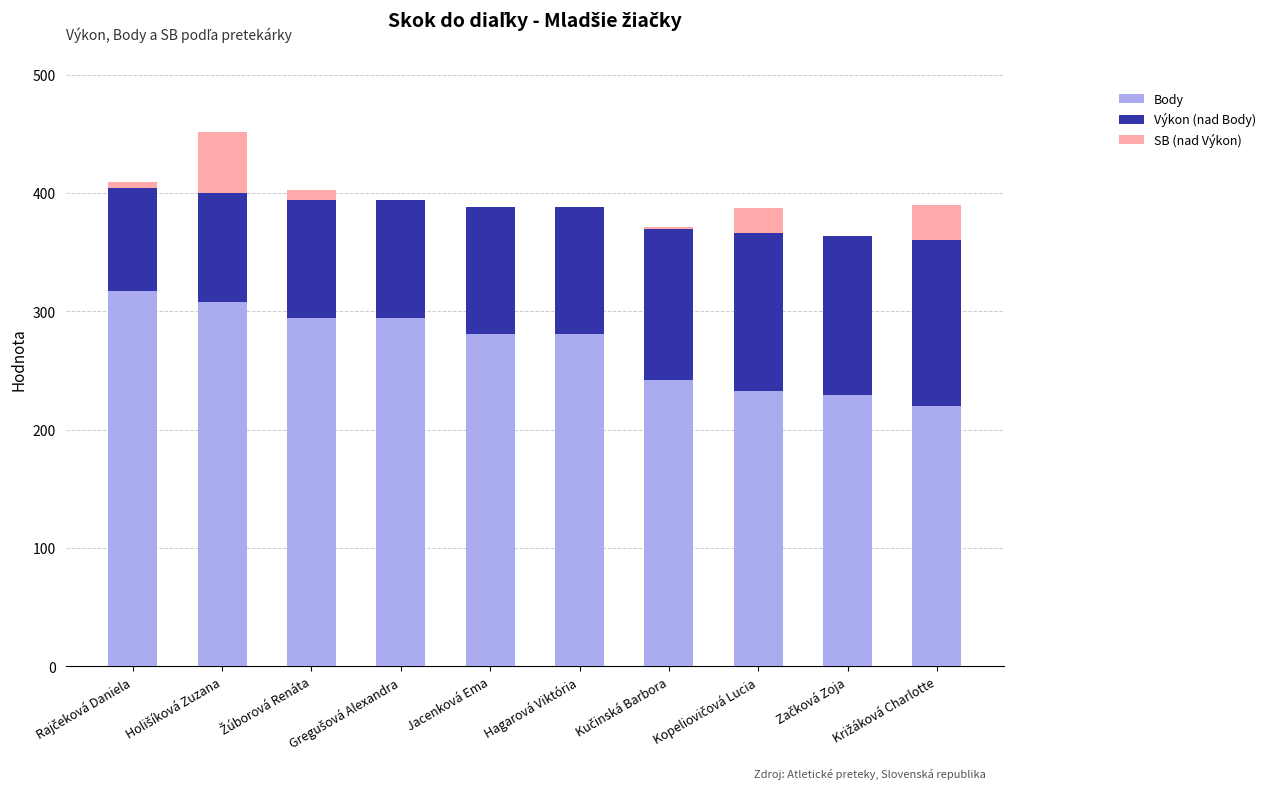

Is it true that Body equals 281 at Jacenková Ema?

True